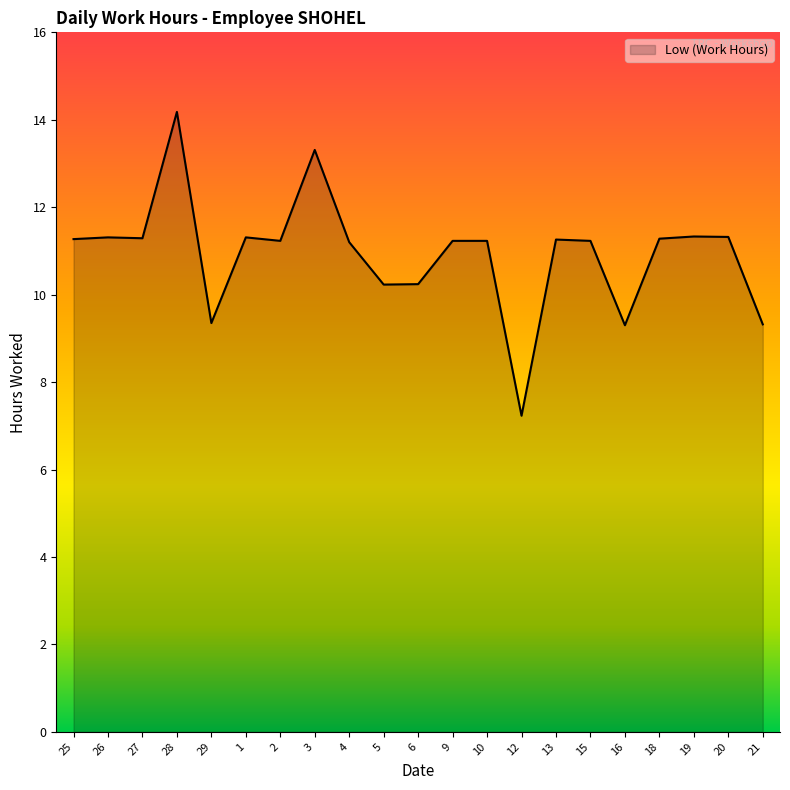

Rank the categories by value from lowest to highest.

12, 16, 21, 29, 5, 6, 4, 2, 9, 10, 15, 13, 25, 18, 27, 26, 1, 20, 19, 3, 28